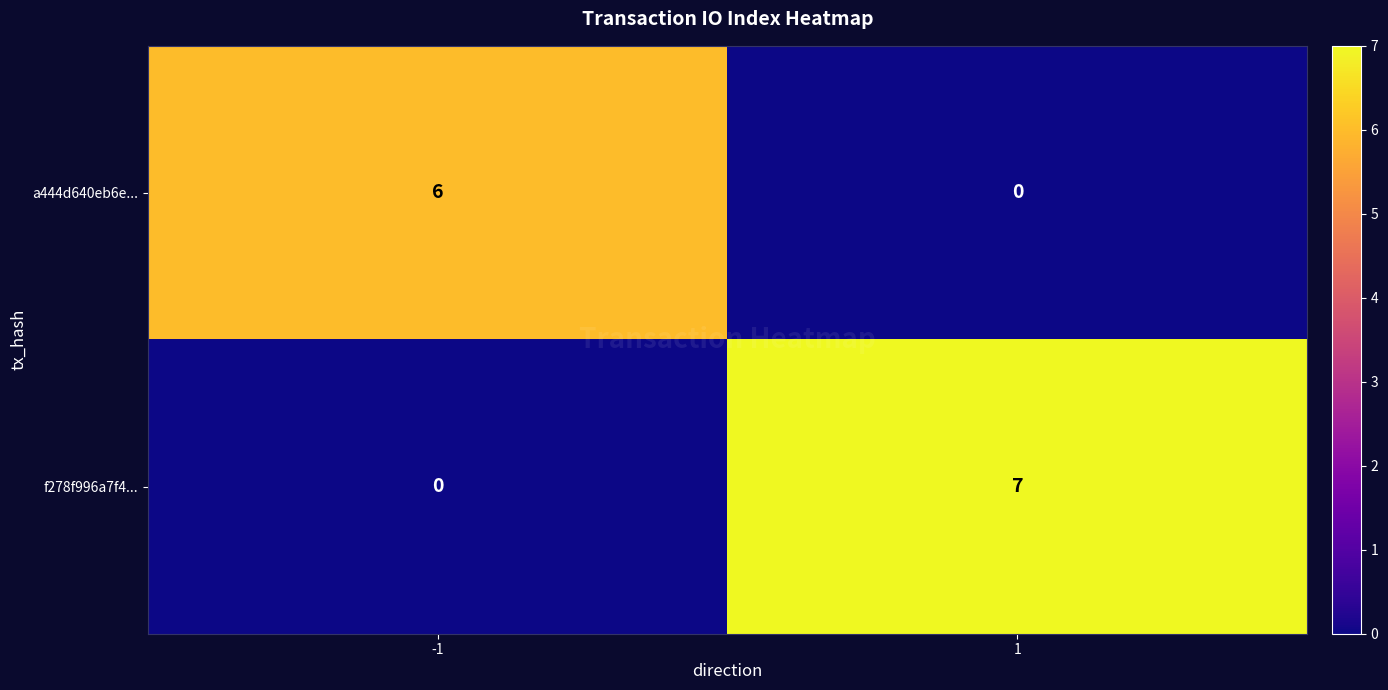

Reading right to left, what are all the values shown in this chart?

a444d640eb6e...: 1=0	-1=6
f278f996a7f4...: 1=7	-1=0